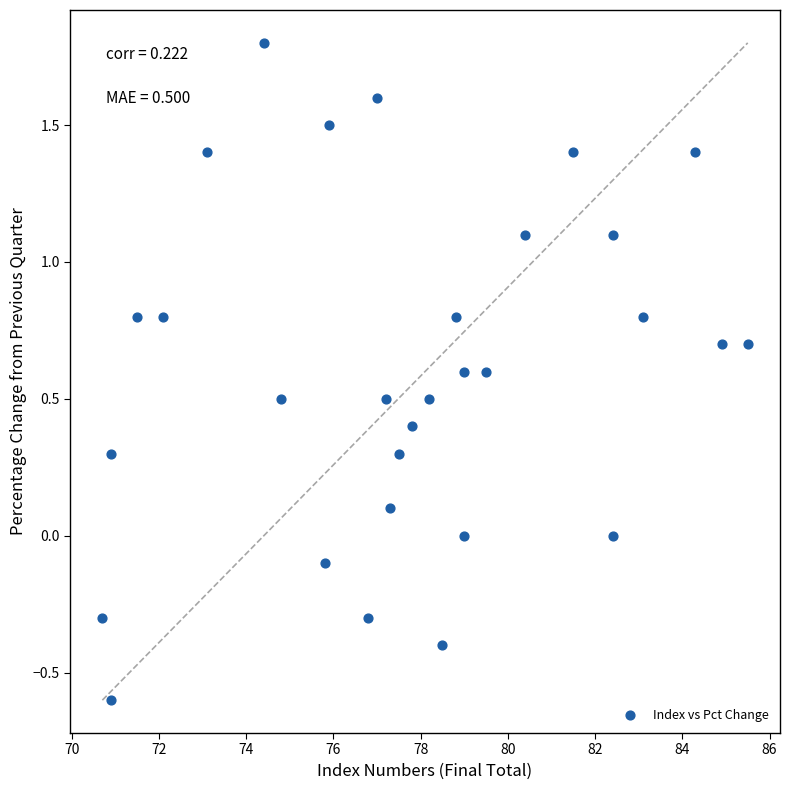

What is the range of X values (max minus min)?

14.8